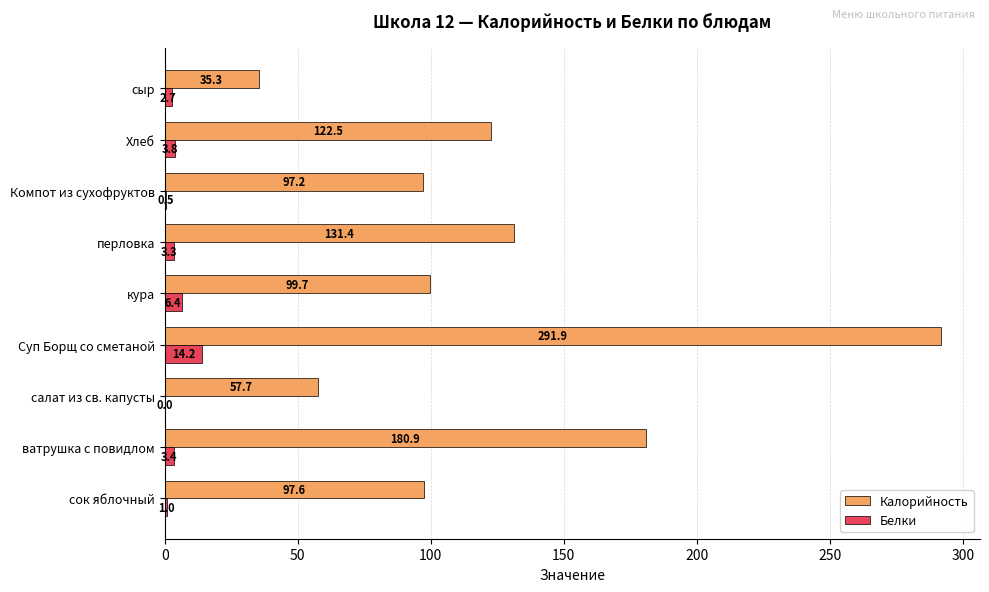

At which label is Белки closest to 7?

кура